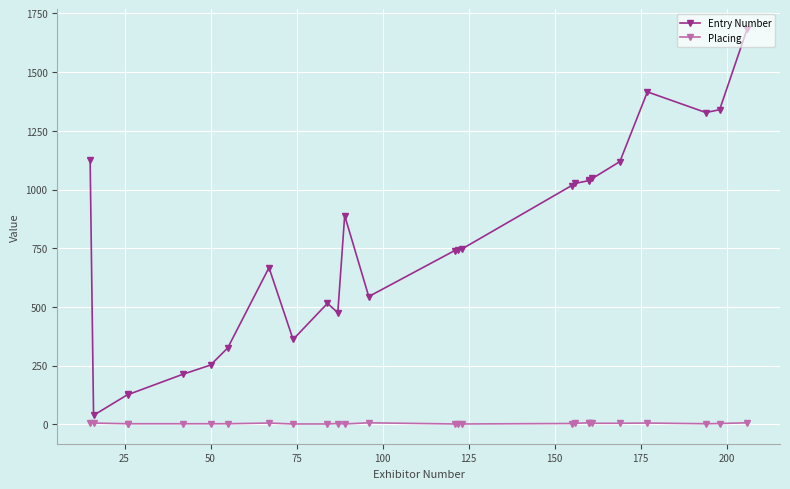

What are all the series names shown in the legend?

Entry Number, Placing